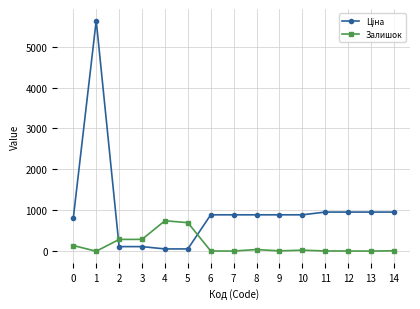

True or false: Залишок has more than 0 points higher than both neighbors.

True